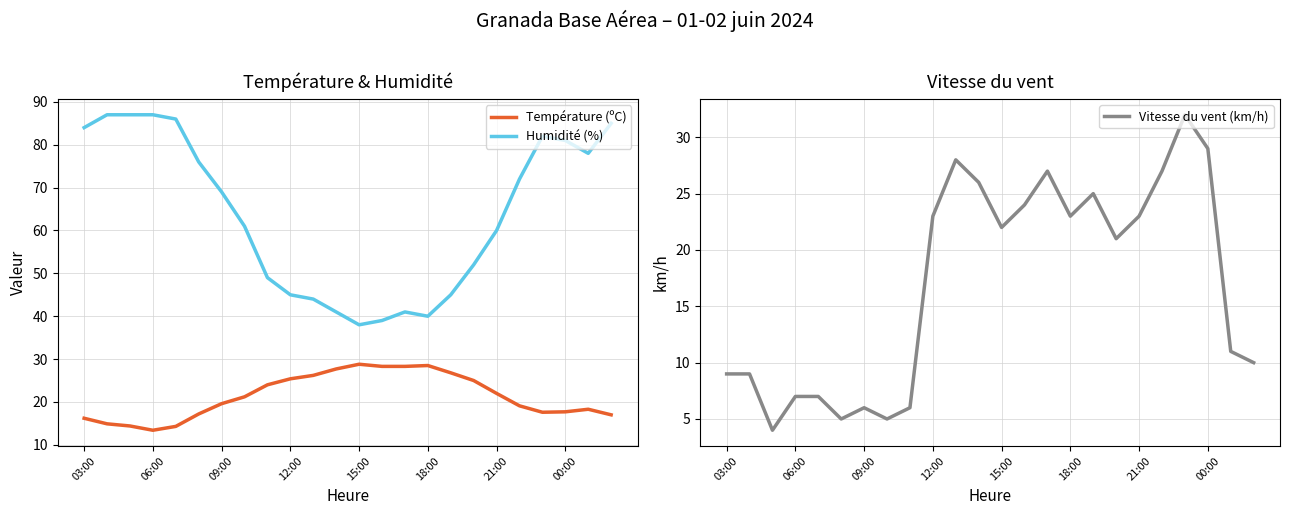

What is the sum of all Température (ºC) values?

511.9